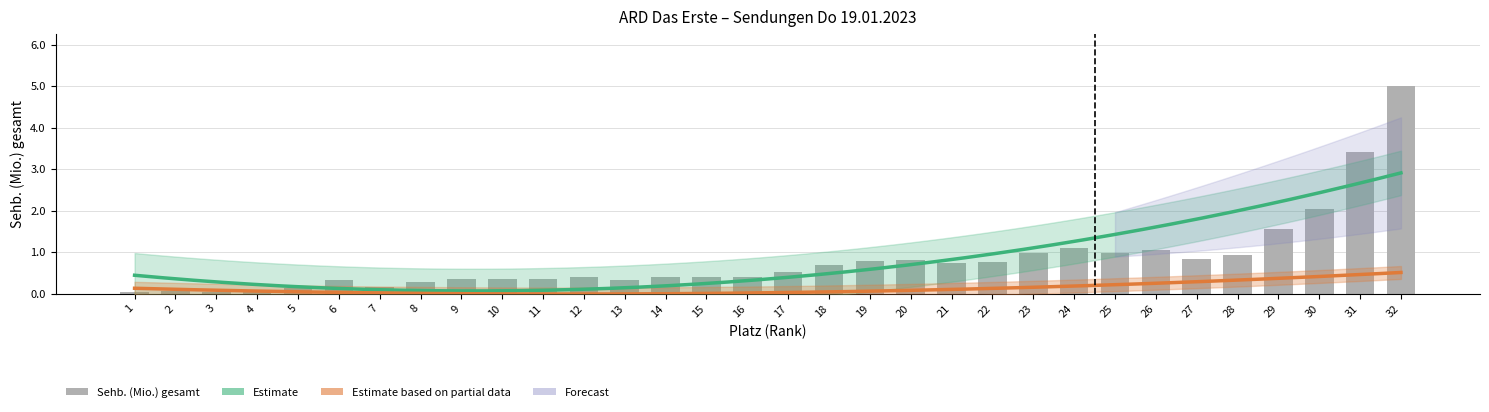

Reading left to right, list all the values displayed in this chart.

0.0	0.1	0.0	0.0	0.1	0.3	0.2	0.3	0.4	0.4	0.4	0.4	0.3	0.4	0.4	0.4	0.5	0.7	0.8	0.8	0.7	0.7	1.0	1.1	1.0	1.1	0.8	0.9	1.6	2.0	3.4	5.0